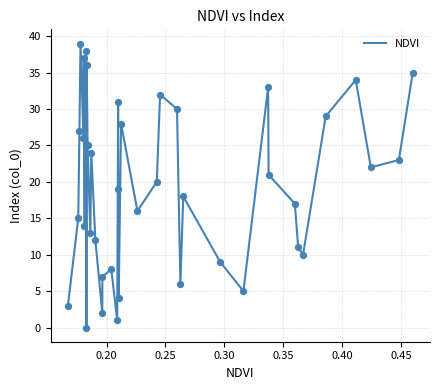

What is the maximum value shown in the chart?

39